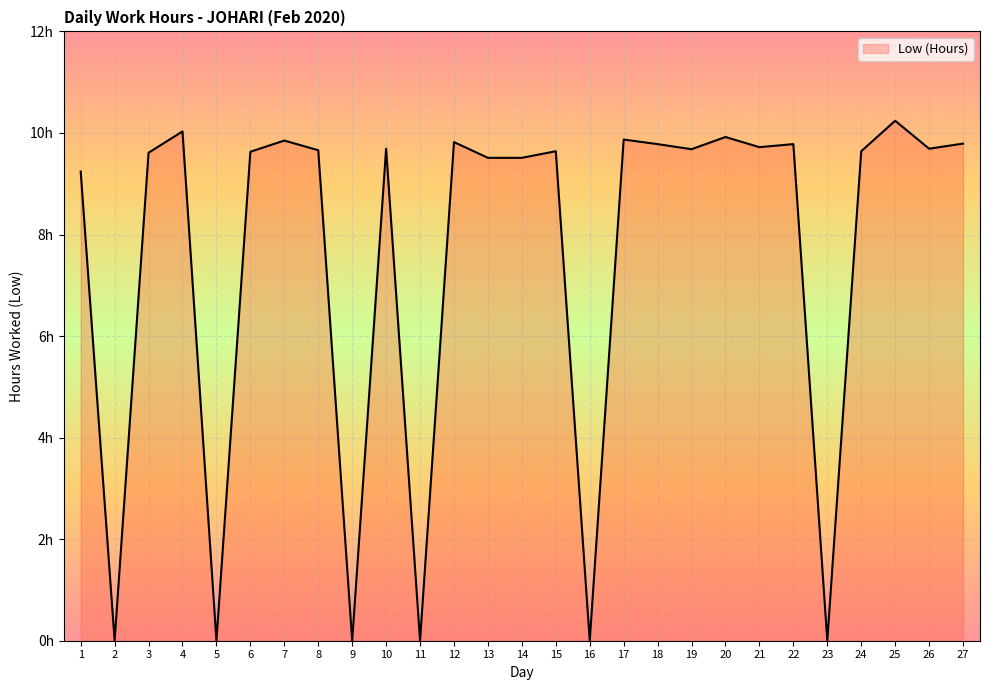

At which category does the data reach its first local valley?

2